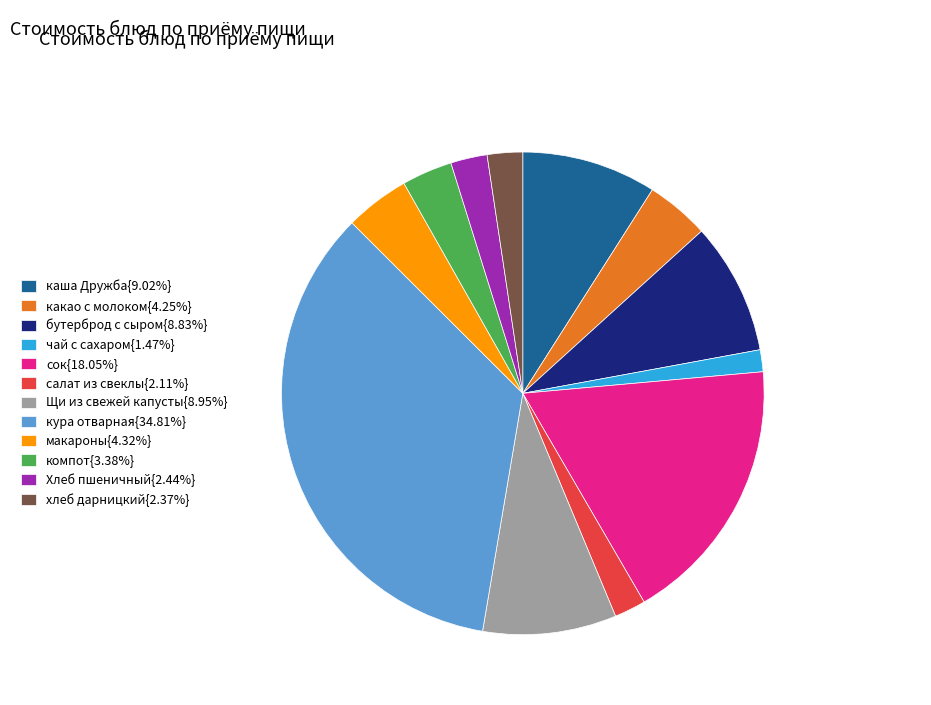

Approximately how many times larger is the value at салат из свеклы{2.11%} compared to компот{3.38%}?

0.6